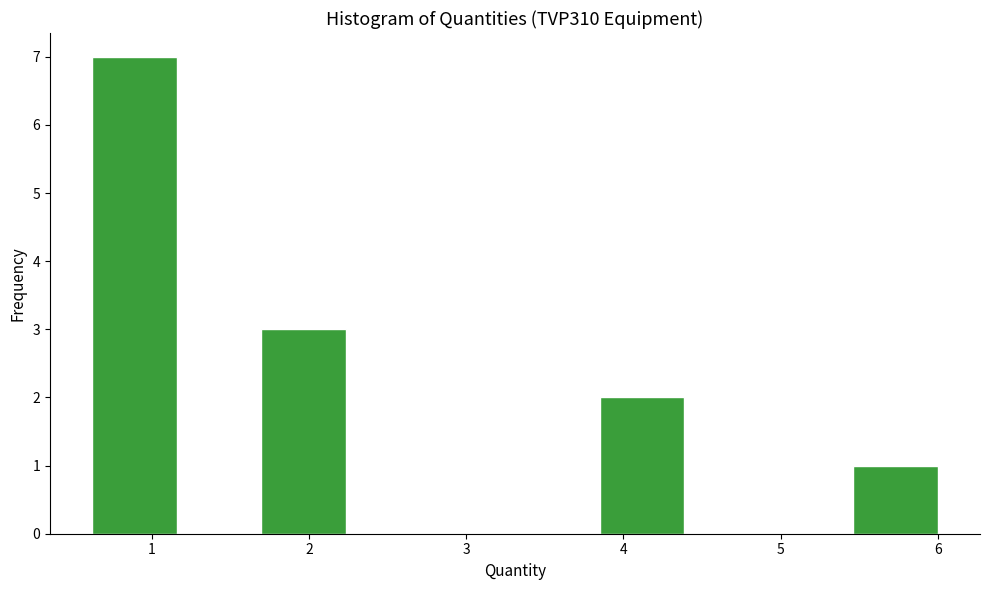

What is the height of the bar covering 1.7 to 2.2 on the x-axis? Neither the bar edges nor the heights are printed on the chart, so give them approximately, as read against the axes.

3